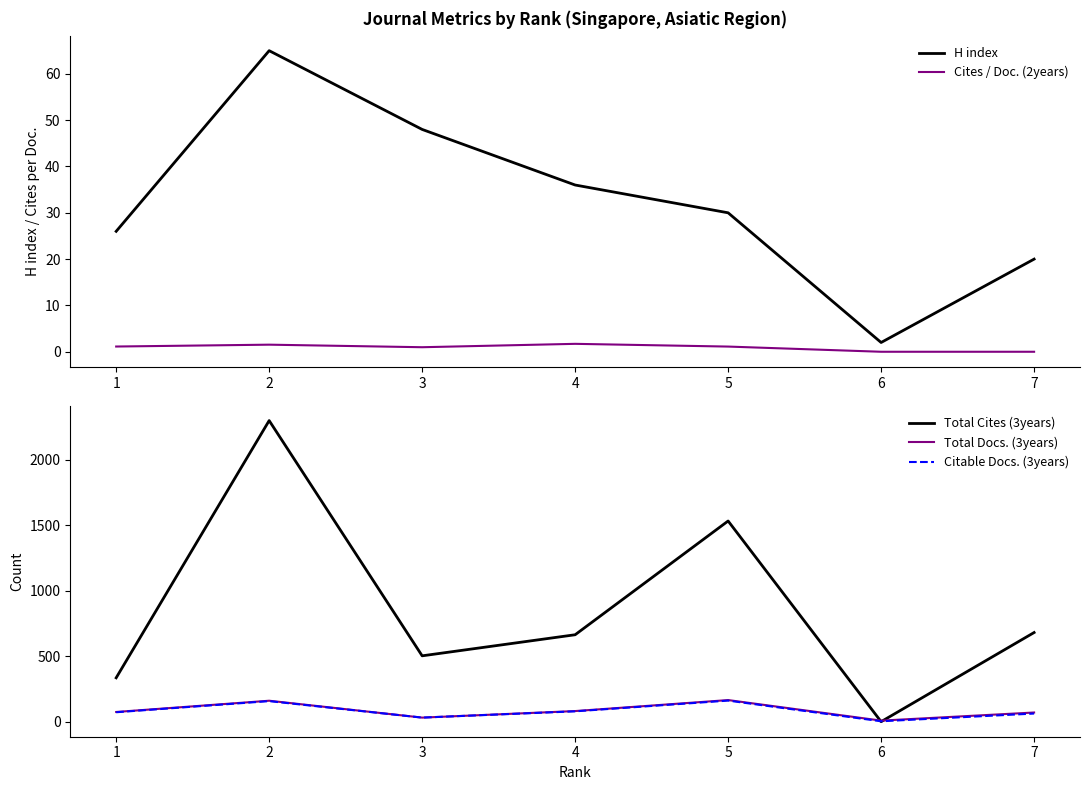

Which series has the largest range (max minus min)?

Total Cites (3years)